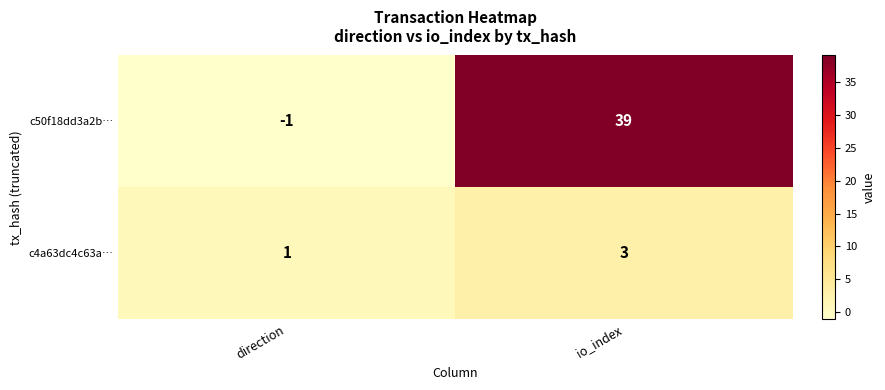

How many categories are shown in the chart?

2